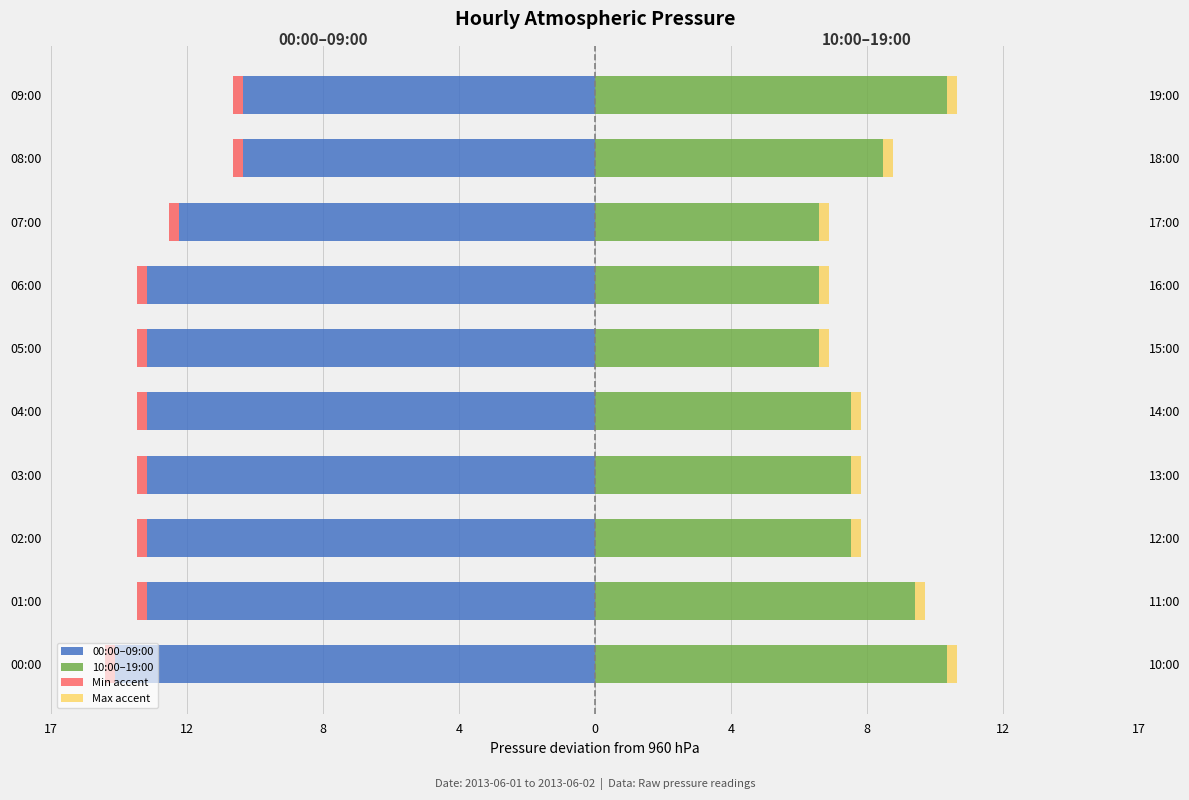

Is the value of 00:00–09:00 at 12 greater than the value of Max accent at 8?

No